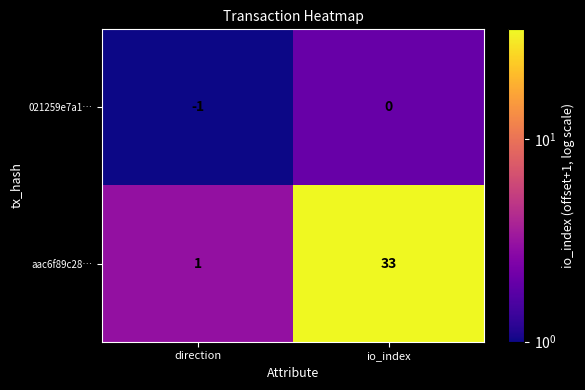

List the series in order of their overall mean, lowest first.

021259e7a1…, aac6f89c28…